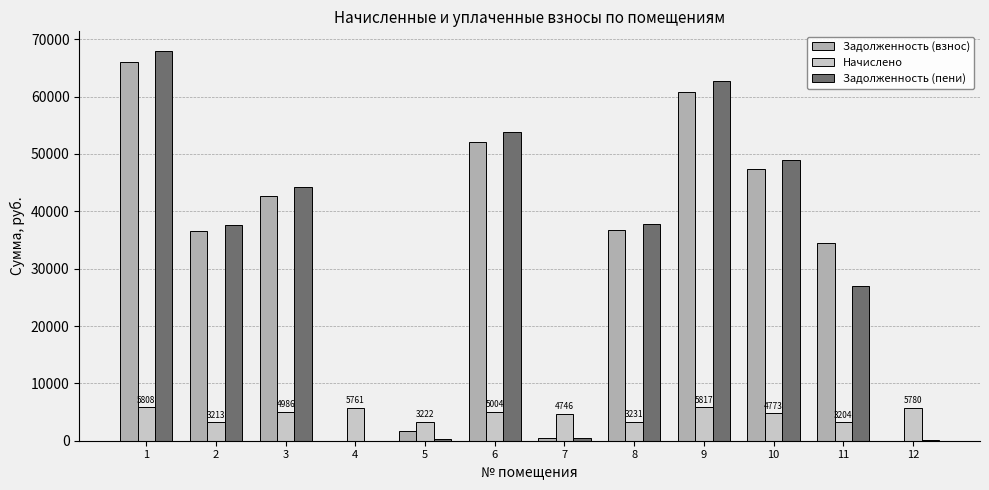

The value of Задолженность (пени) at 1 is 17351.3. True or false?

False